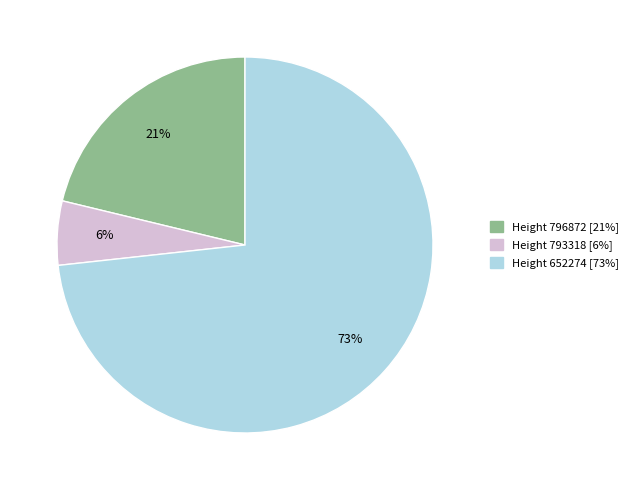

To the nearest percent, what is the average slice percentage?

33%